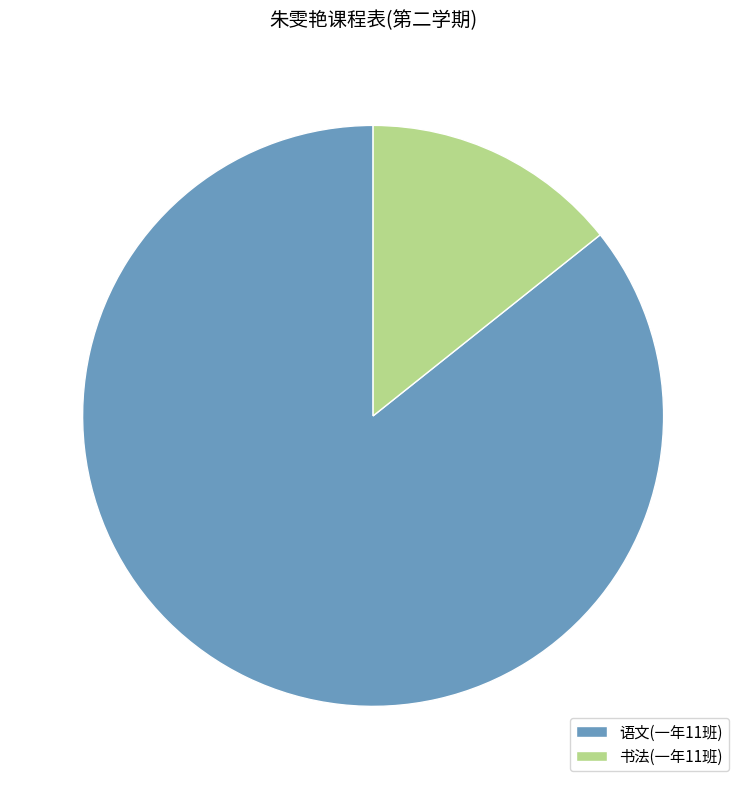

Approximately how many times larger is the value at 语文(一年11班) compared to 书法(一年11班)?

6.0